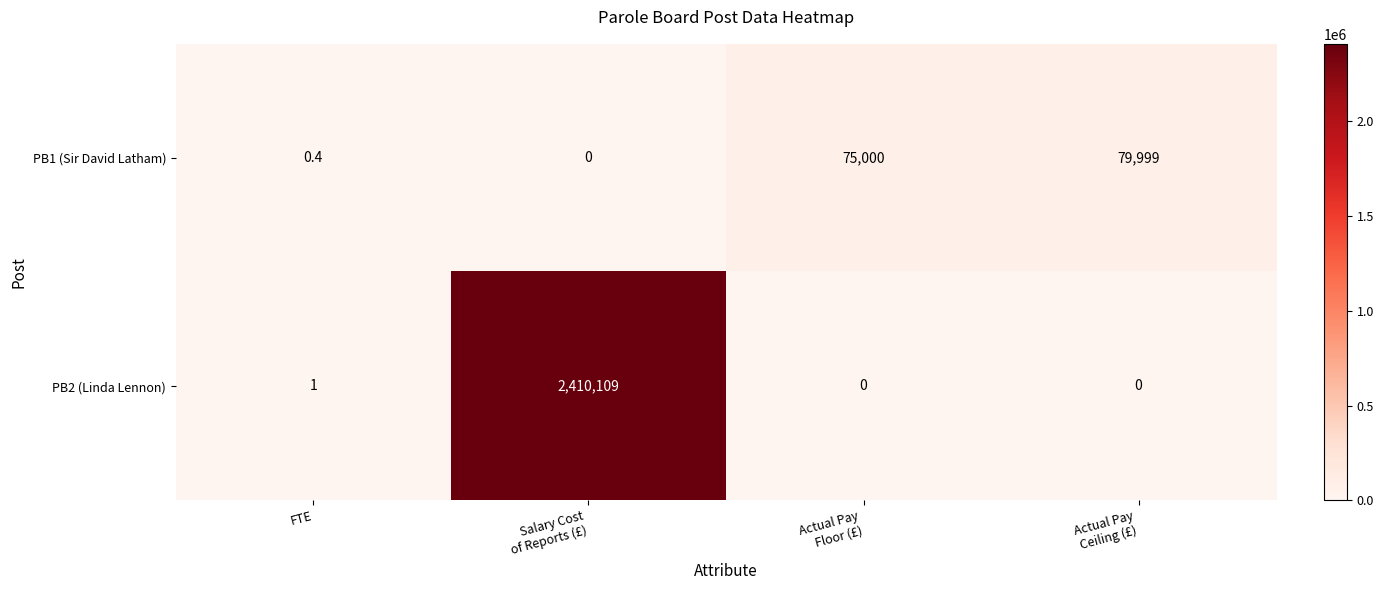

How many values in the PB2 (Linda Lennon) series are below 1?

2